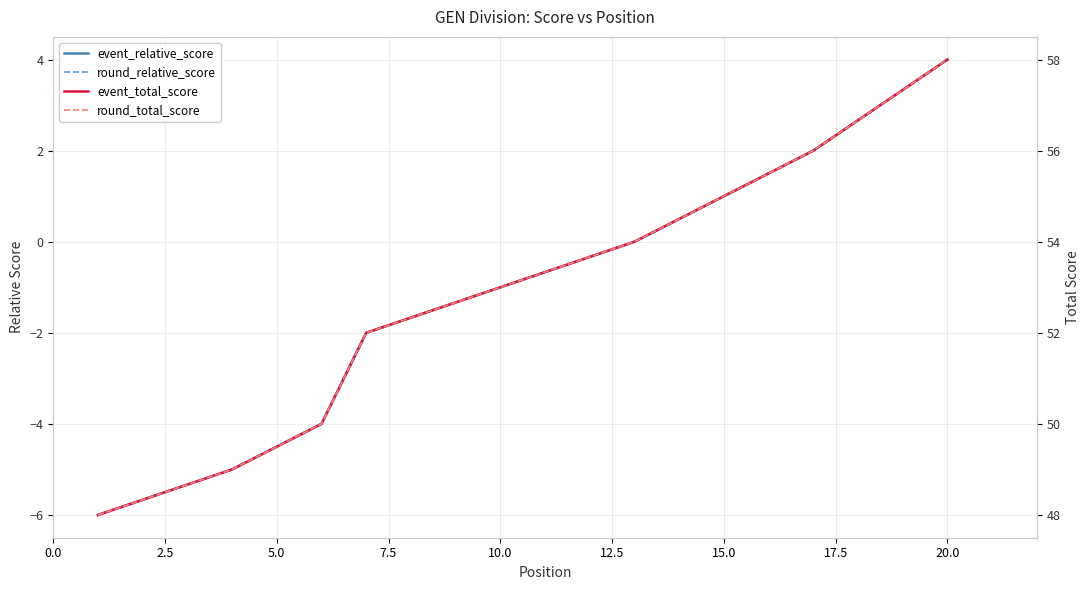

What is the label of the 13th point from the right?

10